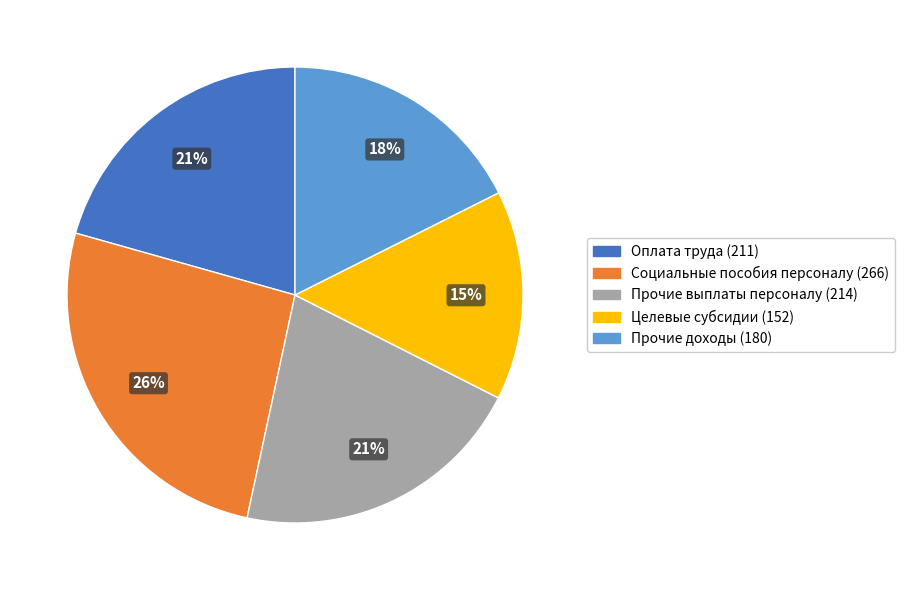

Which slice is the largest?

Социальные пособия персоналу